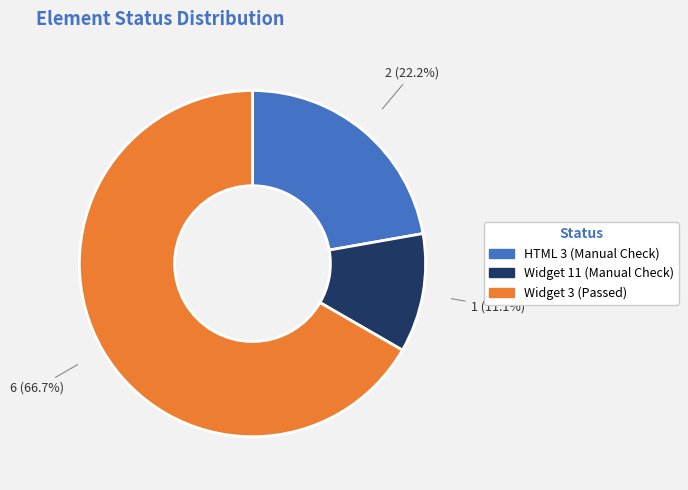

Which category accounts for the majority?

Widget 3 (Passed)